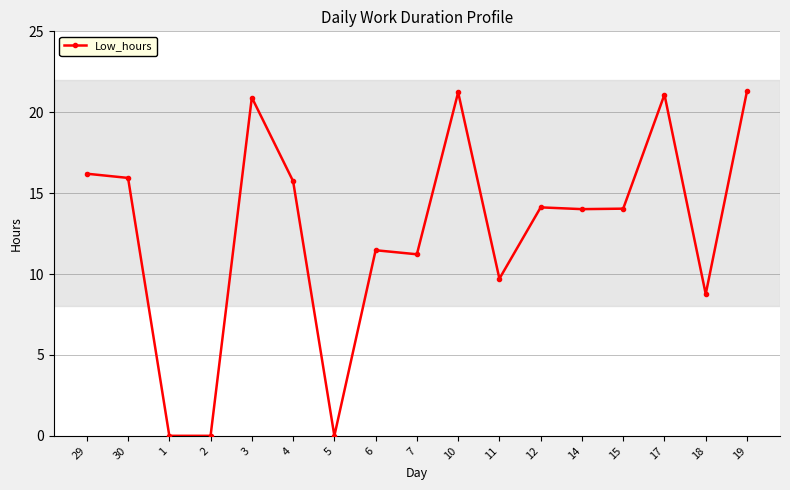

What is the difference between the second highest and minimum values?

21.2